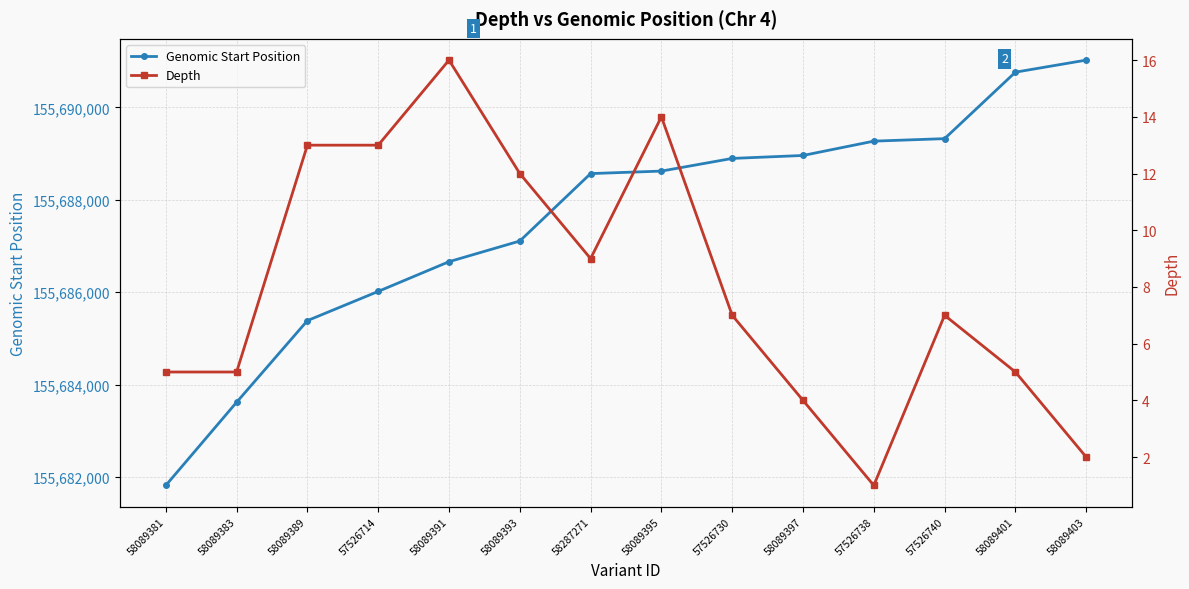

True or false: Depth and Genomic Start Position cross at least once.

False